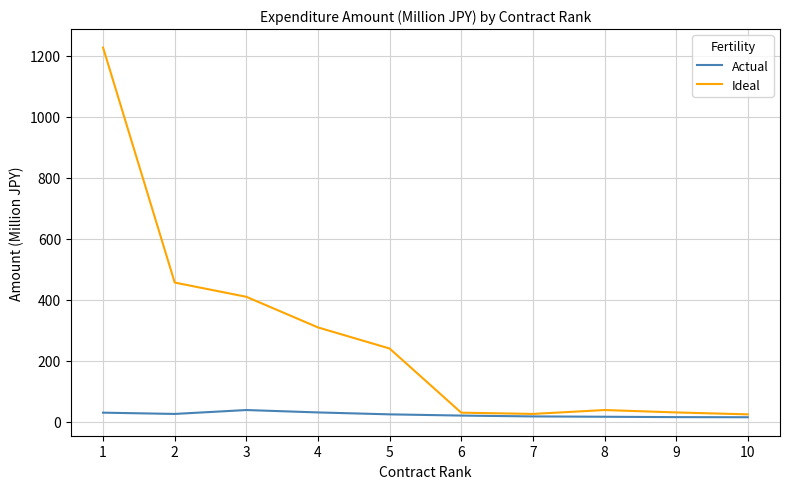

Rank the series by their average value, from highest to lowest.

Ideal, Actual